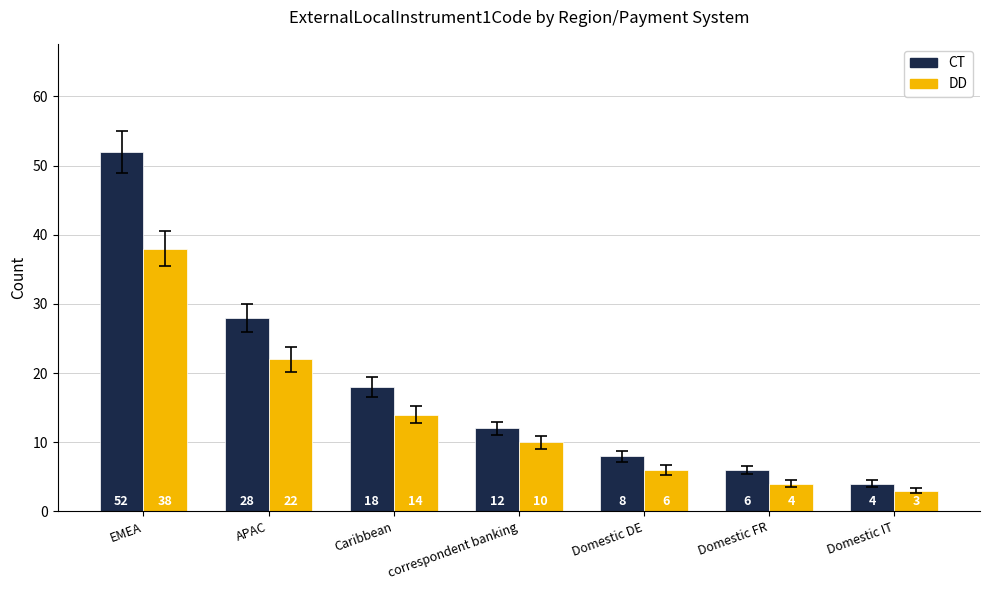

What value does the DD series have at Caribbean, to the nearest 5?

15